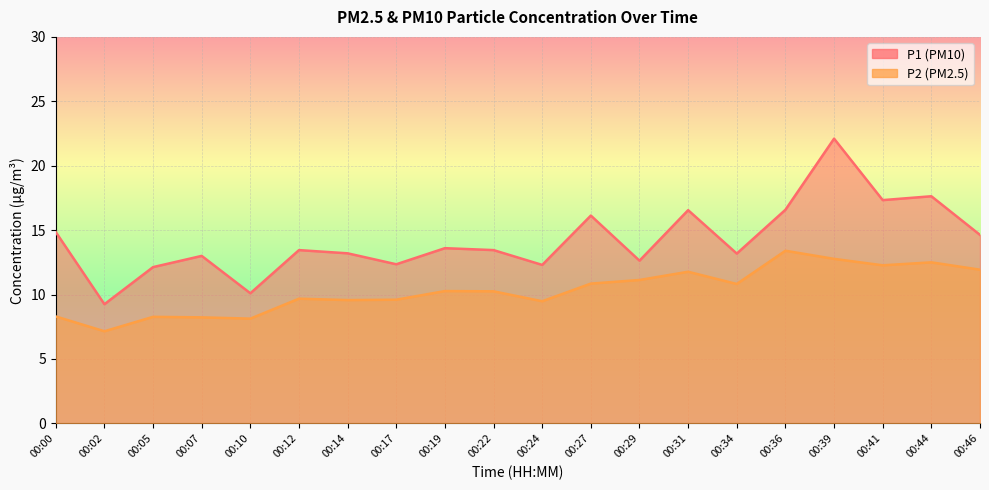

True or false: P2 has a value of 4.9 at 00:00.

False